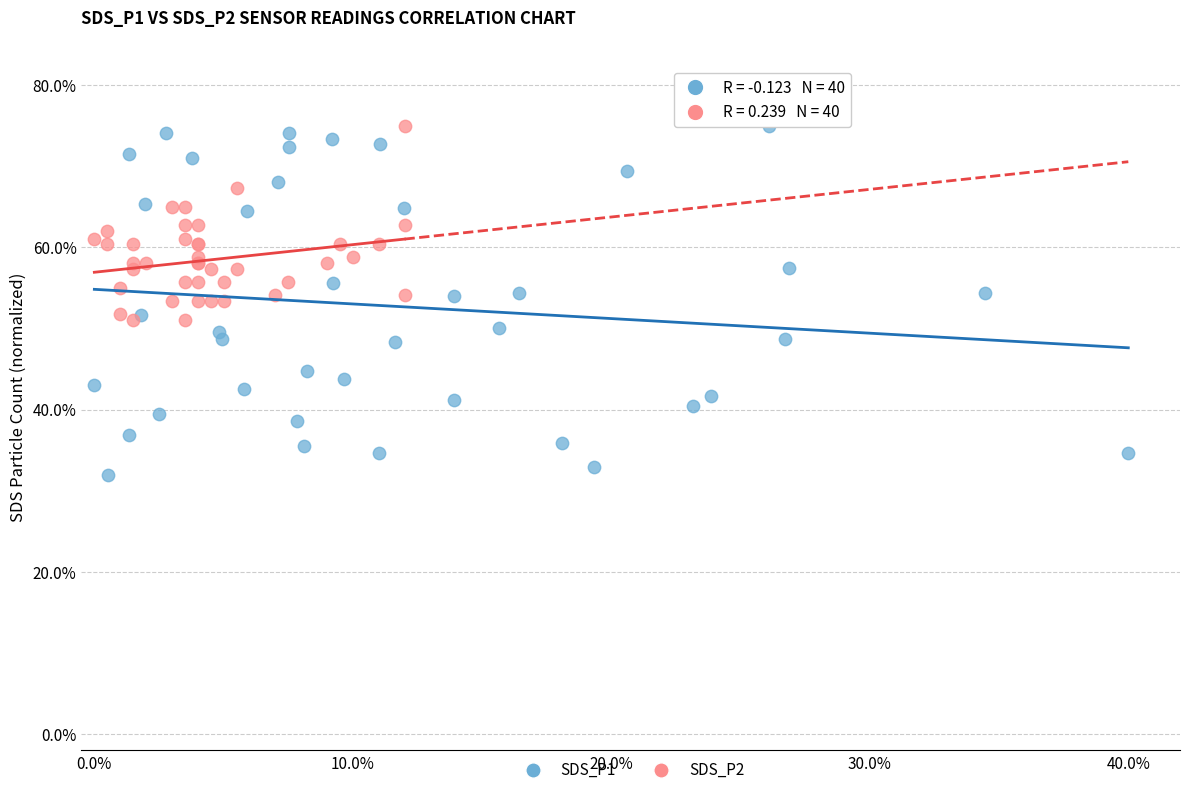

What are all the series names shown in the legend?

SDS_P1, SDS_P2